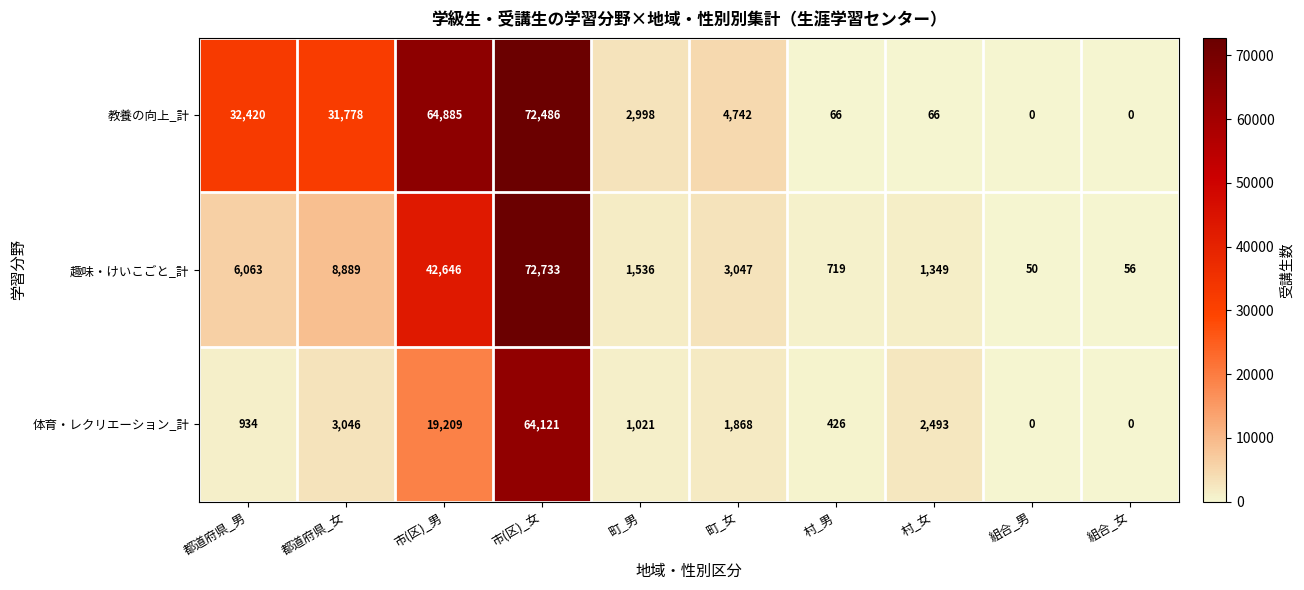

Which series has the largest total across all categories?

教養の向上_計